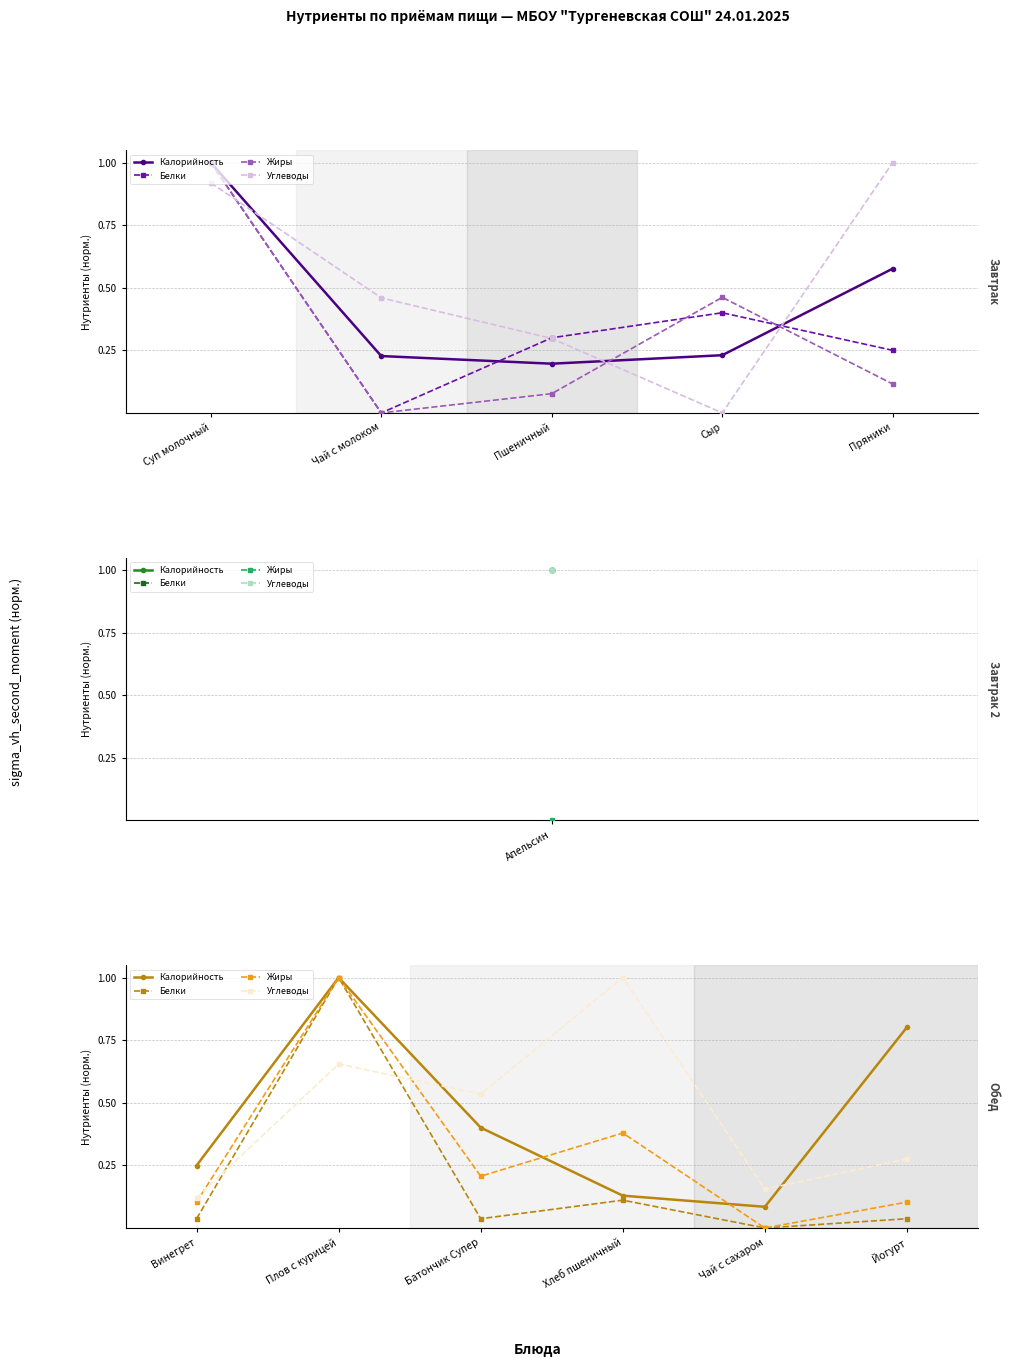

Which series has the largest total across all categories?

Углеводы